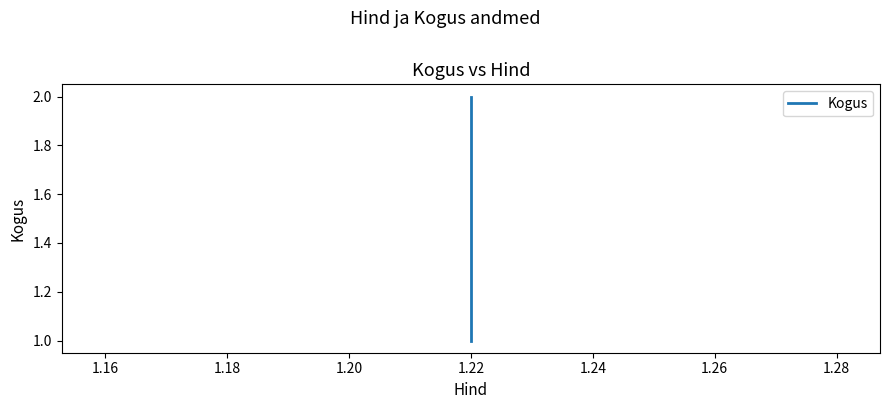

What is the value of the 3rd point from the left?

2